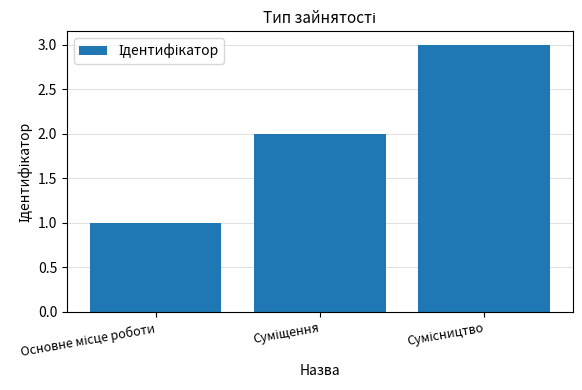

What is the value of the 3rd bar from the left?

3